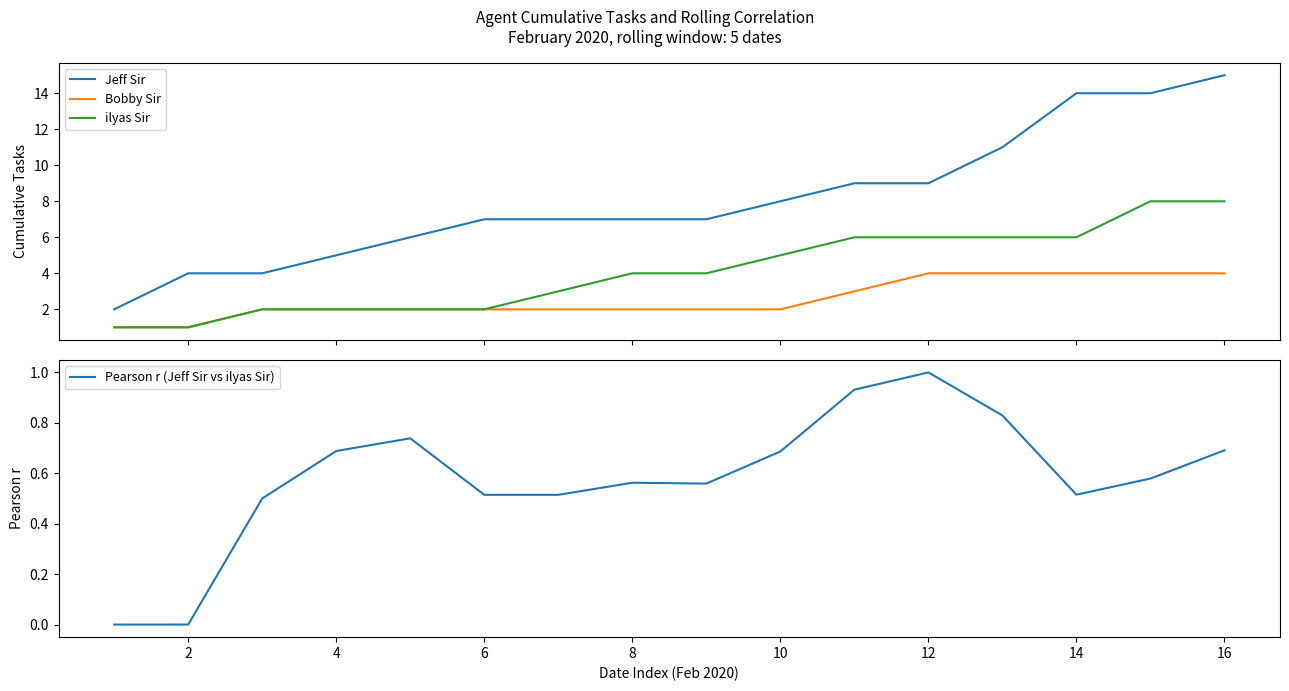

What is the value of the Jeff Sir point at the 10th from the left?

8.0